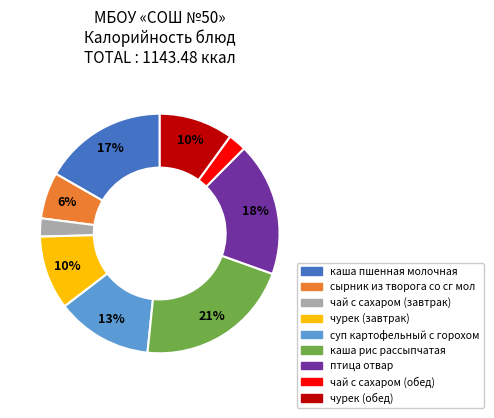

Count the number of slices in the pie.

9